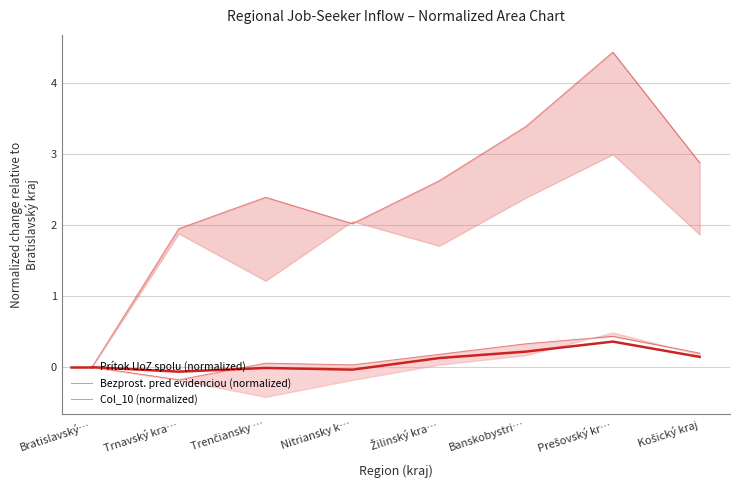

How many data points in Col_10 (normalized) are above 2?

6